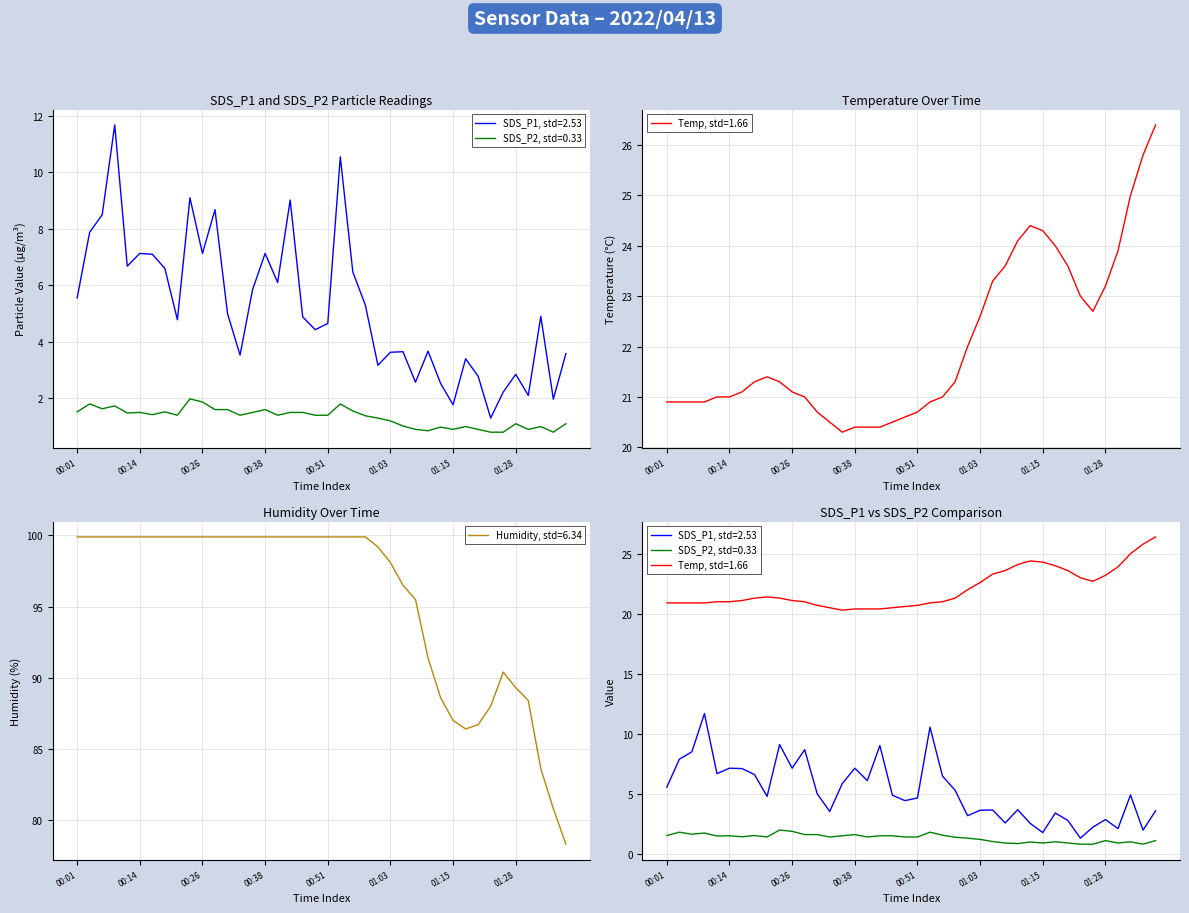

Reading left to right, what are all the values shown in this chart?

SDS_P1: 5.5	7.9	8.5	11.7	6.7	7.1	7.1	6.6	4.8	9.1	7.1	8.7	5.0	3.5	5.8	7.1	6.1	9.0	4.9	4.4	4.7	10.6	6.5	5.3	3.2	3.6	3.6	2.6	3.7	2.5	1.8	3.4	2.8	1.3	2.2	2.9	2.1	4.9	2.0	3.6
SDS_P2: 1.5	1.8	1.6	1.7	1.5	1.5	1.4	1.5	1.4	2.0	1.9	1.6	1.6	1.4	1.5	1.6	1.4	1.5	1.5	1.4	1.4	1.8	1.6	1.4	1.3	1.2	1.0	0.9	0.8	1.0	0.9	1.0	0.9	0.8	0.8	1.1	0.9	1.0	0.8	1.1
Temp: 20.9	20.9	20.9	20.9	21.0	21.0	21.1	21.3	21.4	21.3	21.1	21.0	20.7	20.5	20.3	20.4	20.4	20.4	20.5	20.6	20.7	20.9	21.0	21.3	22.0	22.6	23.3	23.6	24.1	24.4	24.3	24.0	23.6	23.0	22.7	23.2	23.9	25.0	25.8	26.4
Humidity: 99.9	99.9	99.9	99.9	99.9	99.9	99.9	99.9	99.9	99.9	99.9	99.9	99.9	99.9	99.9	99.9	99.9	99.9	99.9	99.9	99.9	99.9	99.9	99.9	99.2	98.1	96.5	95.5	91.4	88.6	87.0	86.4	86.7	88.0	90.4	89.3	88.4	83.6	80.8	78.3